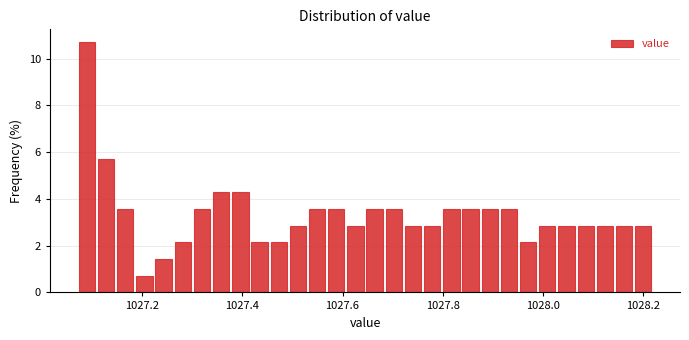

Around what value on the x-axis is the tallest bar? Give the approximate position of its centre, as read against the axis.

1027.08